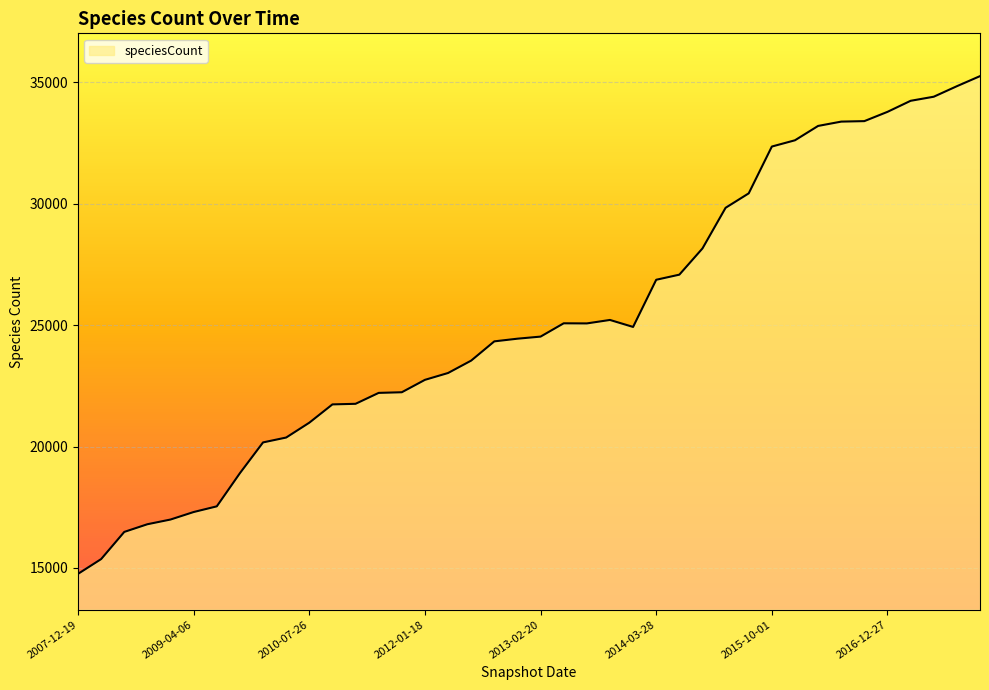

What is the greatest value displayed?

35256